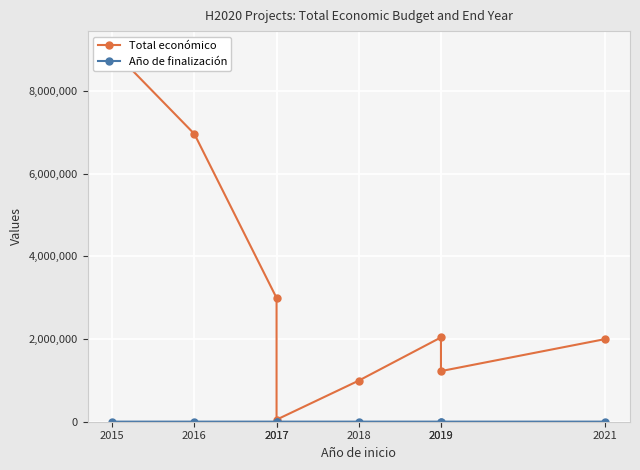

Rank the series by their average value, from lowest to highest.

Año de finalización, Total económico